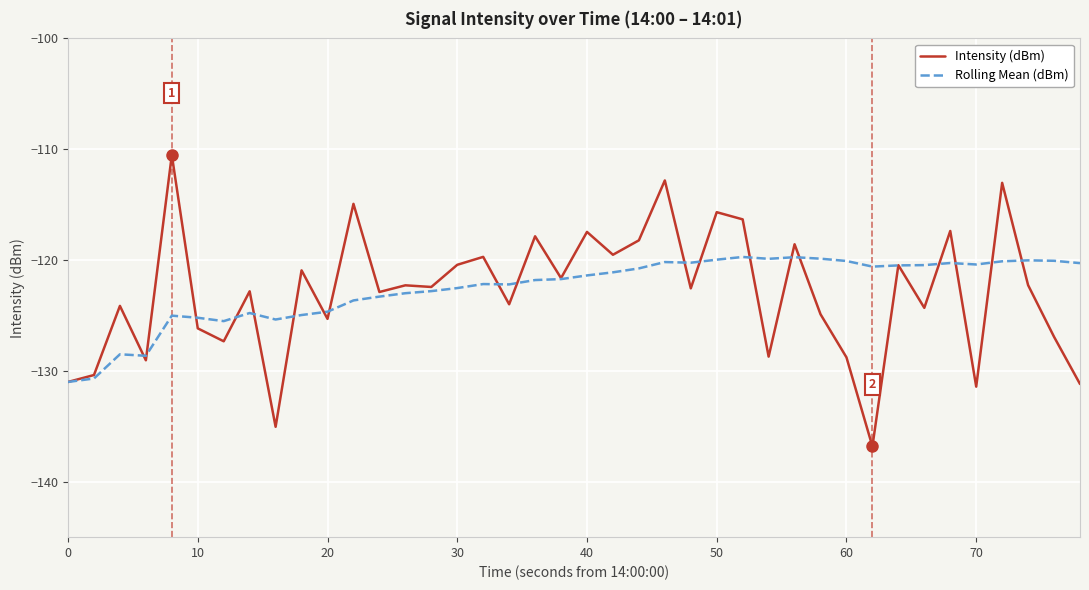

What is the smallest value displayed?

-136.8